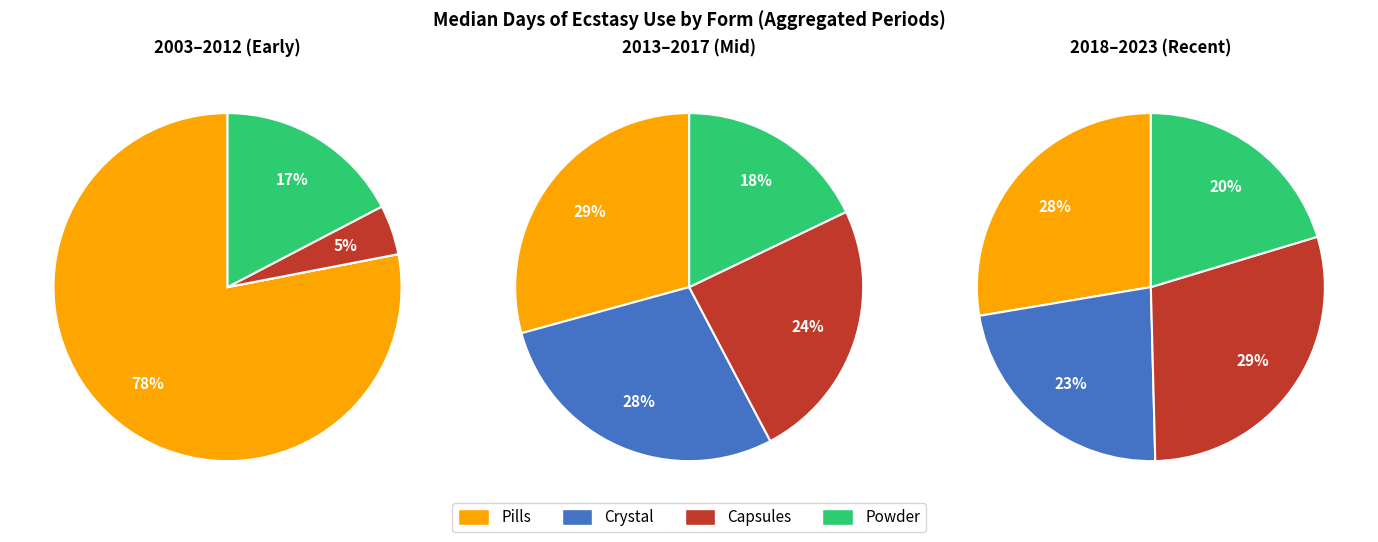

Combined, do 2003 and 2022 account for over 50%?

No